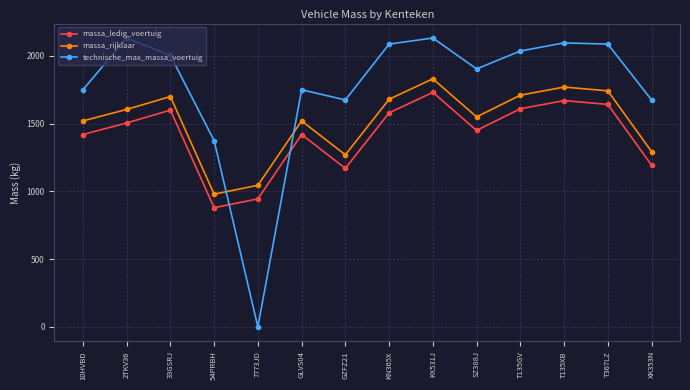

At which category does massa_rijklaar reach its first local valley?

54PRBH